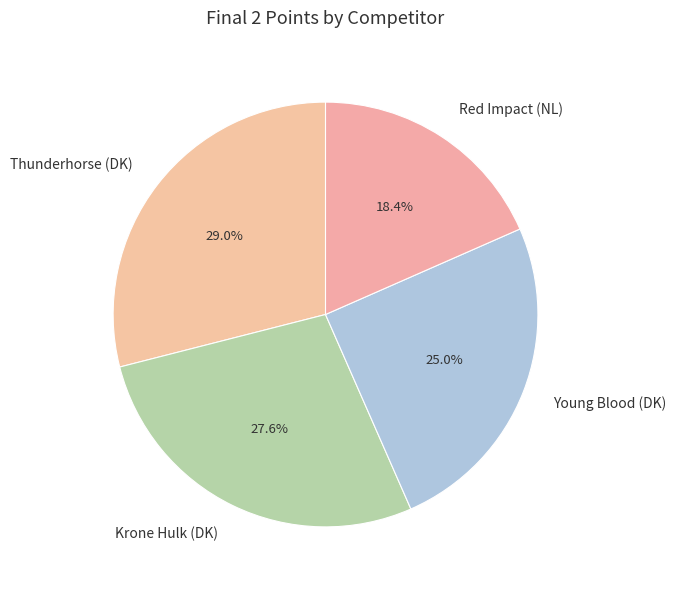

What is the largest slice in the pie chart?

Thunderhorse (DK)